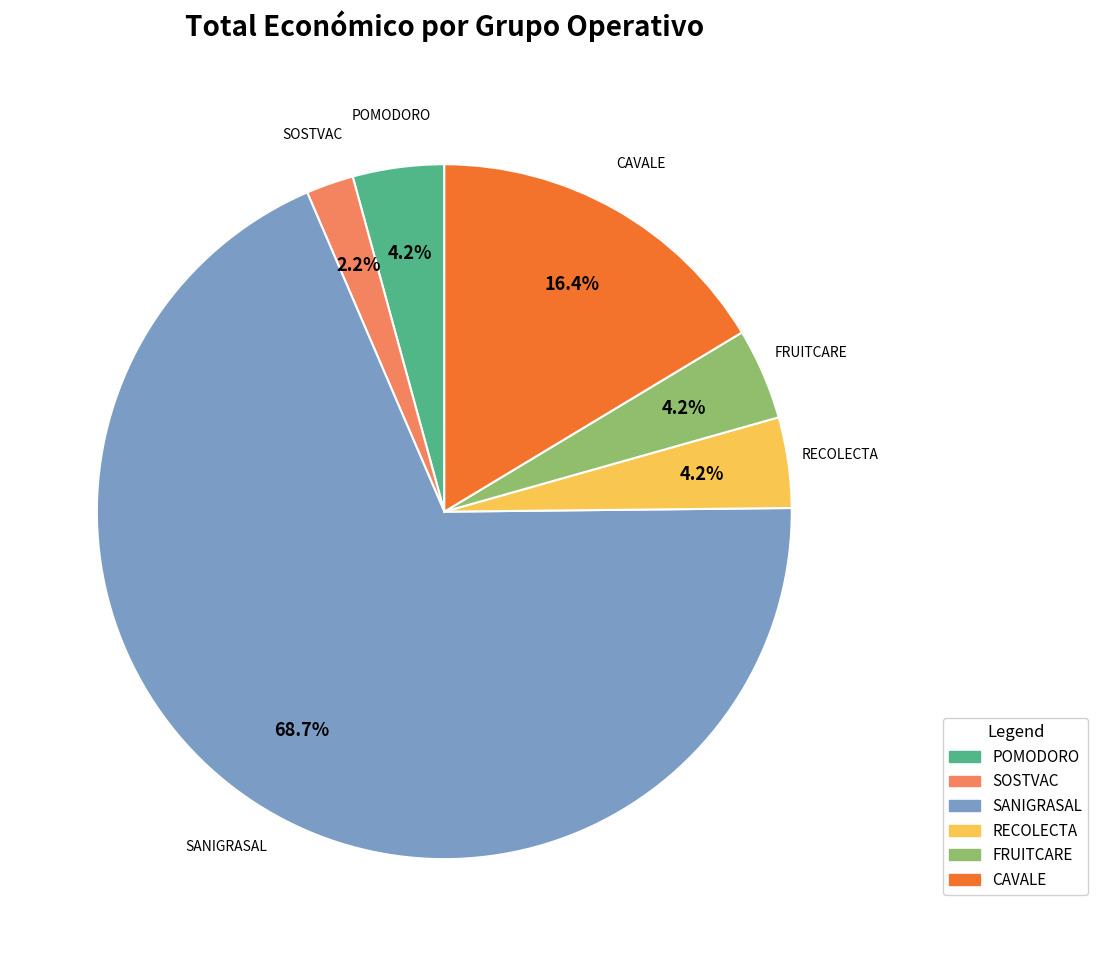

Does SANIGRASAL account for over 50% of the chart?

Yes